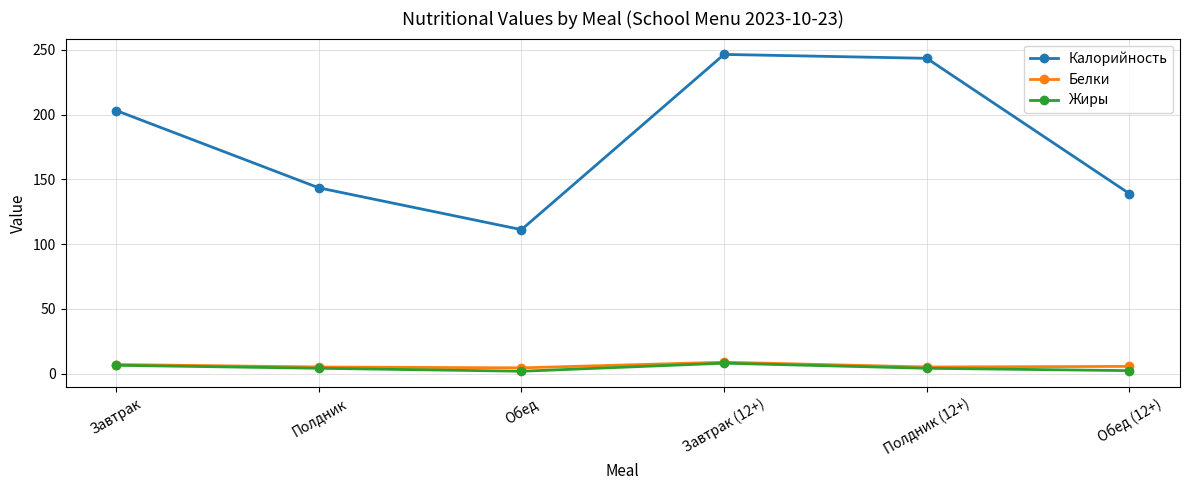

Which series has the widest spread of values?

Калорийность